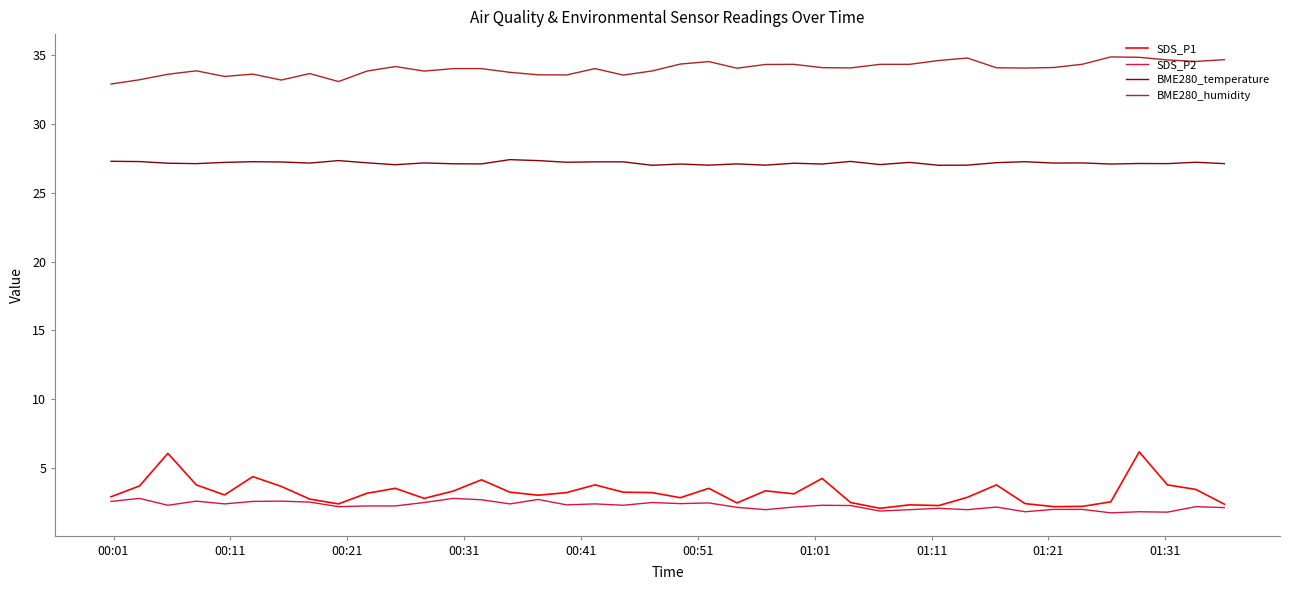

True or false: SDS_P1 and BME280_temperature cross at least once.

False